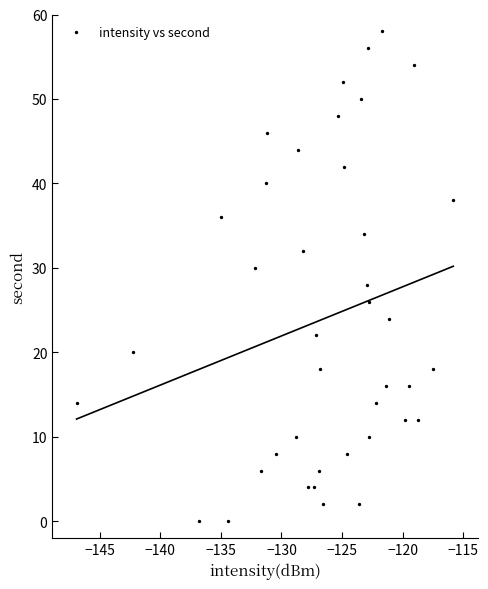

What is the range of Y values (max minus min)?

58